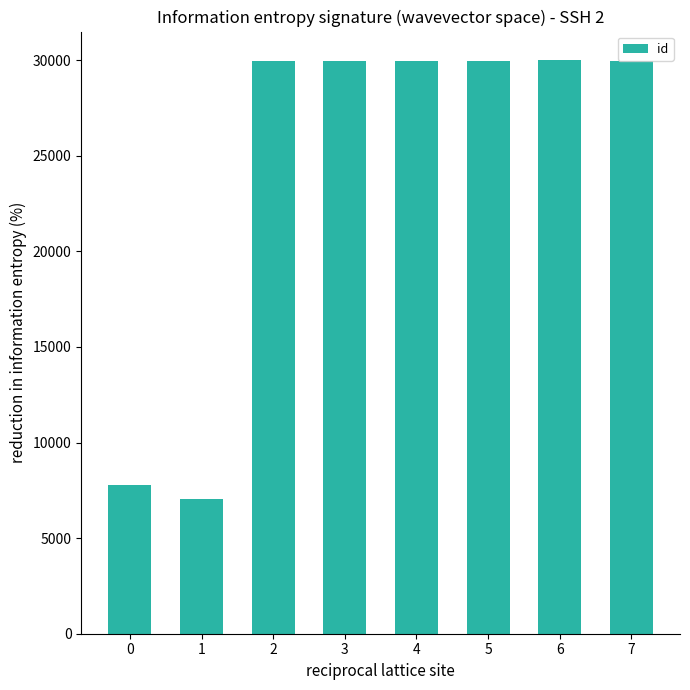

What is the minimum value shown in the chart?

7050